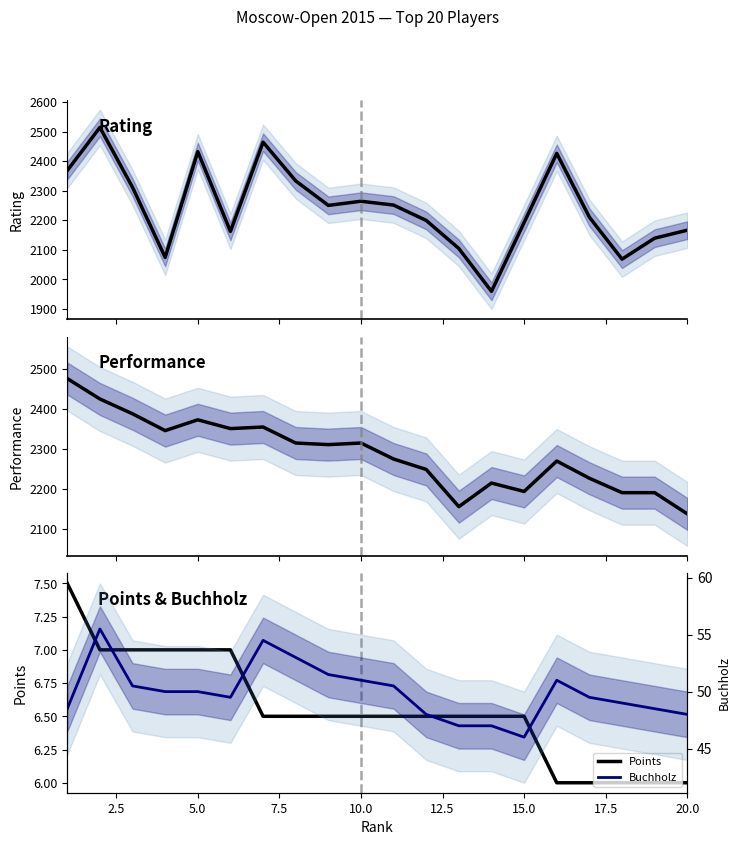

What is the value of the Points point at the 8th from the left?

6.5